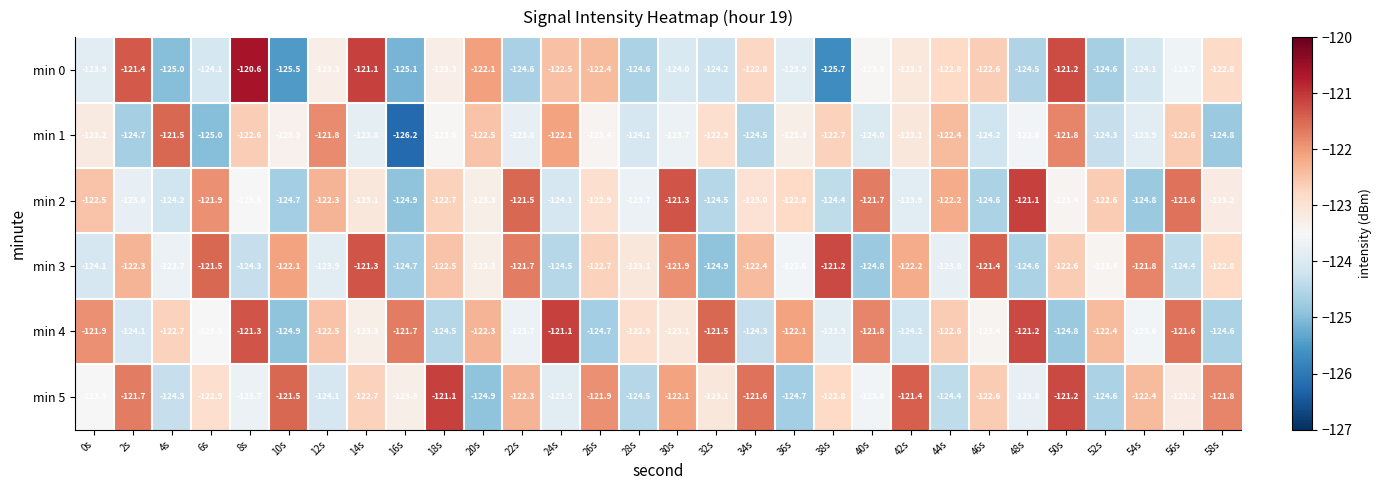

Which series changed the most between 44s and 50s?

min 5